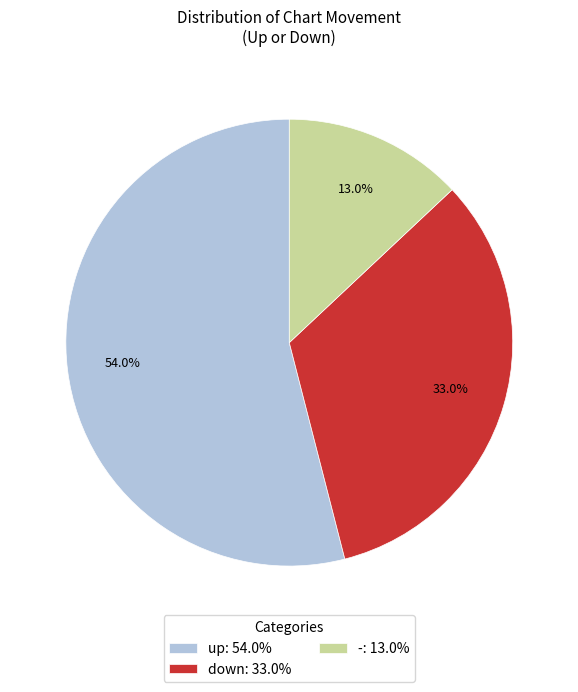

Approximately how many times larger is the value at down compared to -?

2.5